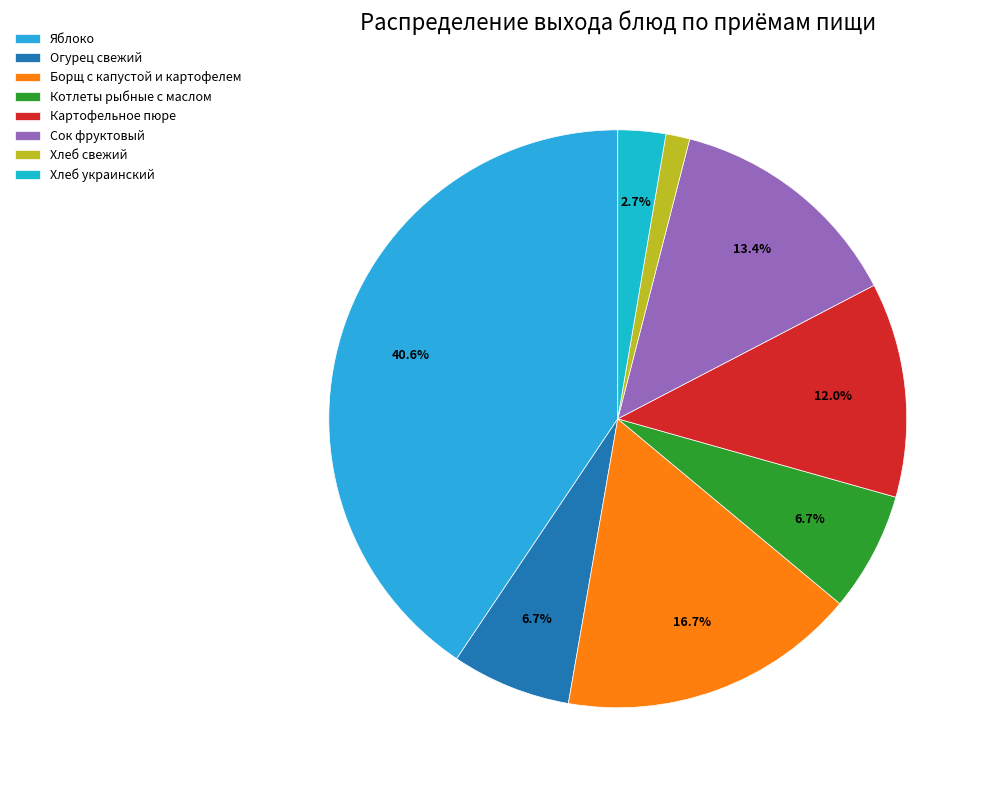

Combined, do Борщ с капустой и картофелем and Огурец свежий account for over 50%?

No